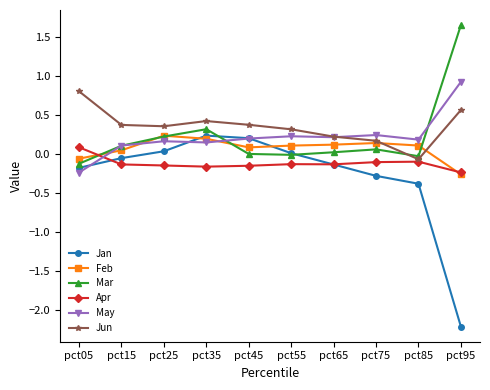

How many negative values does the May series have?

1